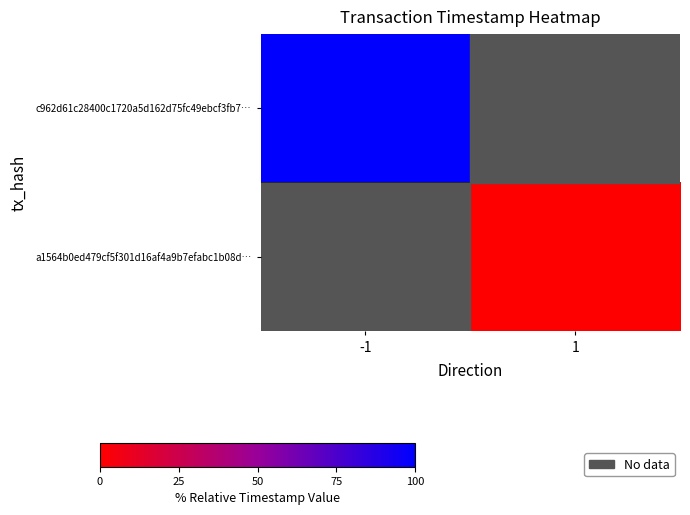

The a1564b0ed479cf5f301d16af4a9b7efabc1b08d… series shows 0.0 at 1. True or false?

True